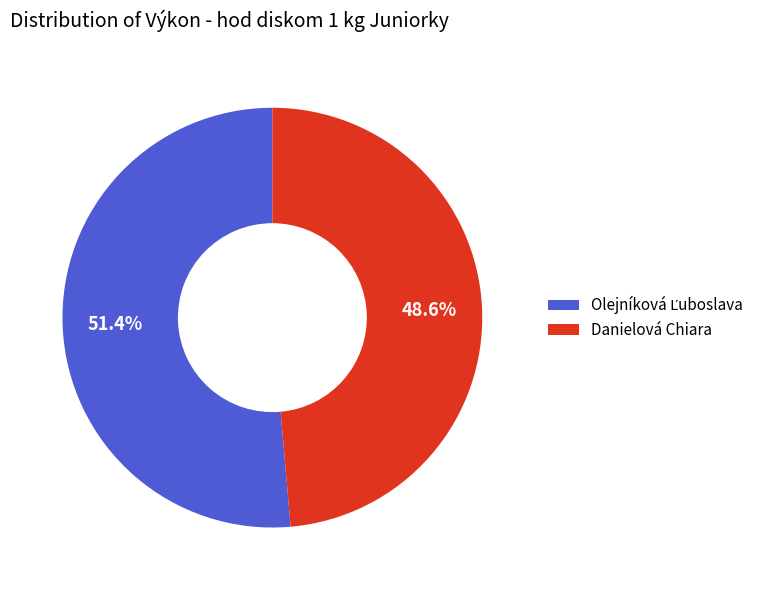

To the nearest percent, what is the difference between the largest and smallest slice percentages?

3%